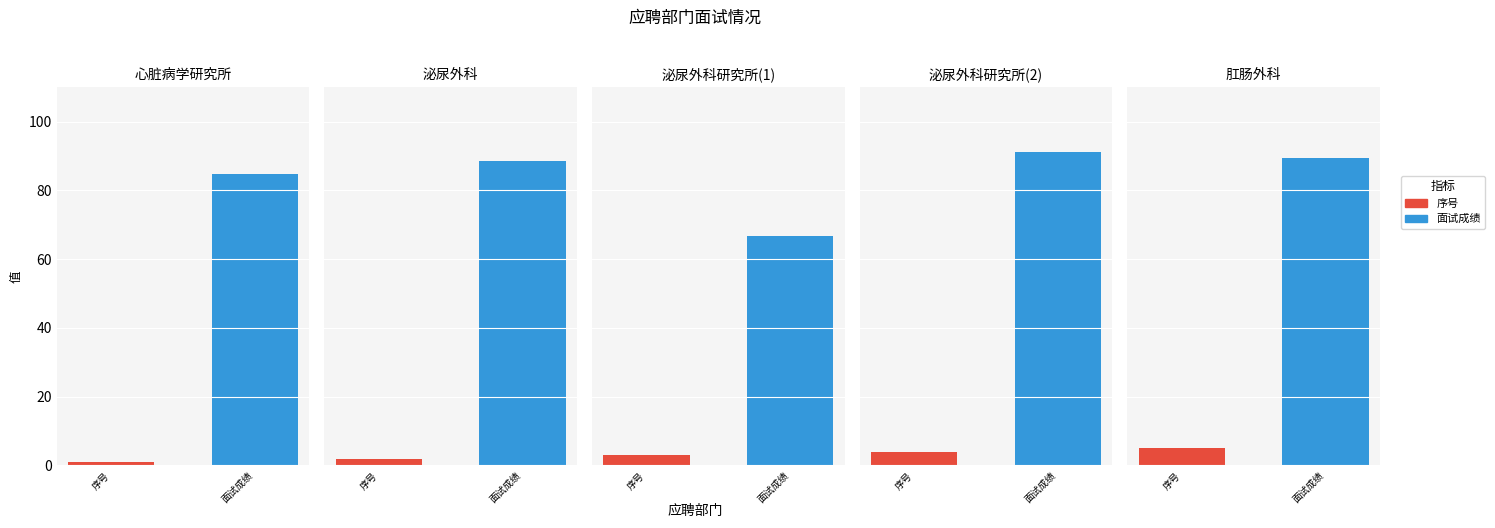

Where is 序号 nearest to the value 3?

泌尿外科研究所